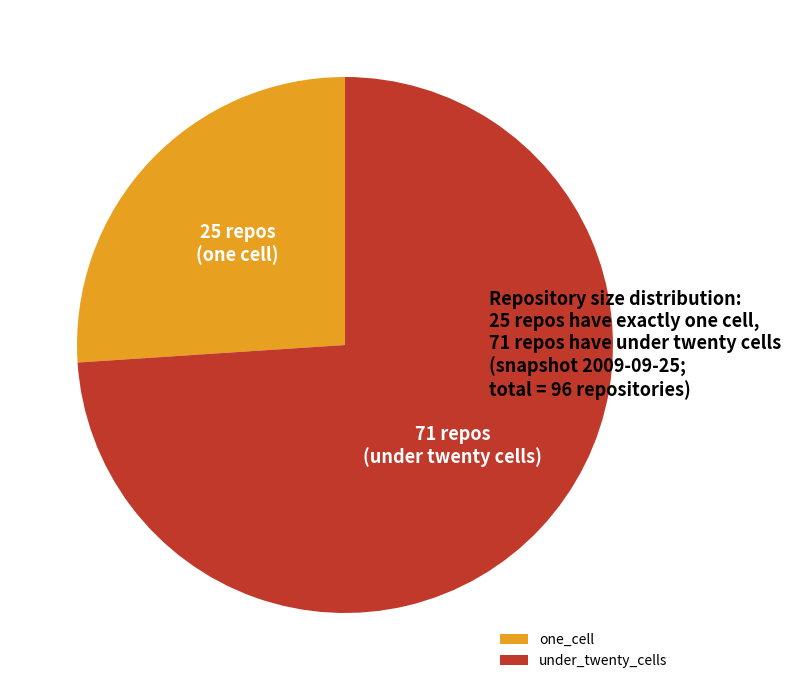

The under_twenty_cells slice represents 69% of the pie. True or false?

False